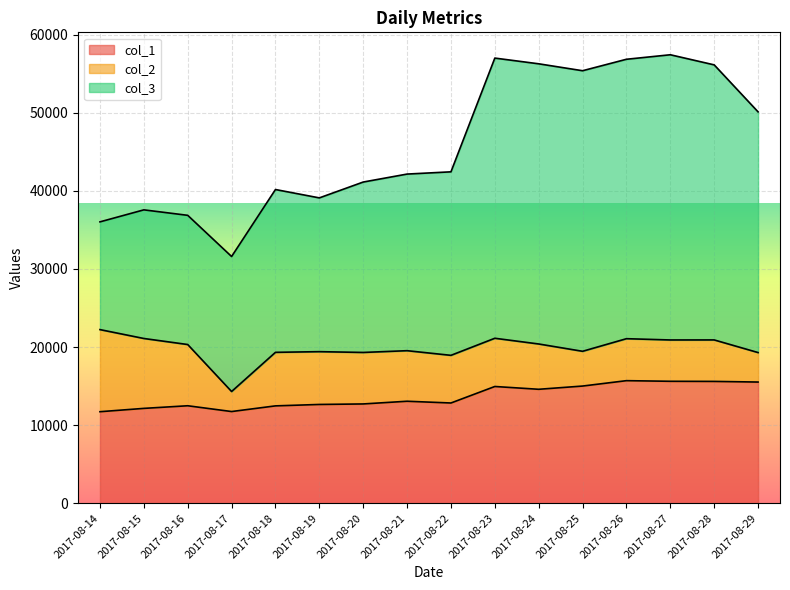

The value of col_1 at 2017-08-16 is 3228. True or false?

False